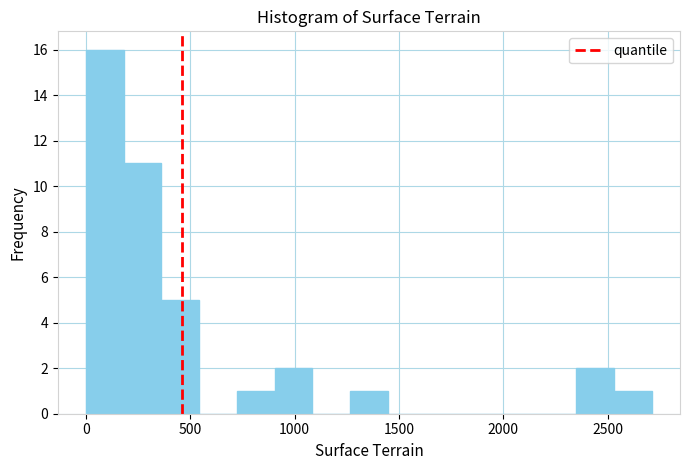

Read against the x-axis, roughly where is the centre of the tallest bar?

100